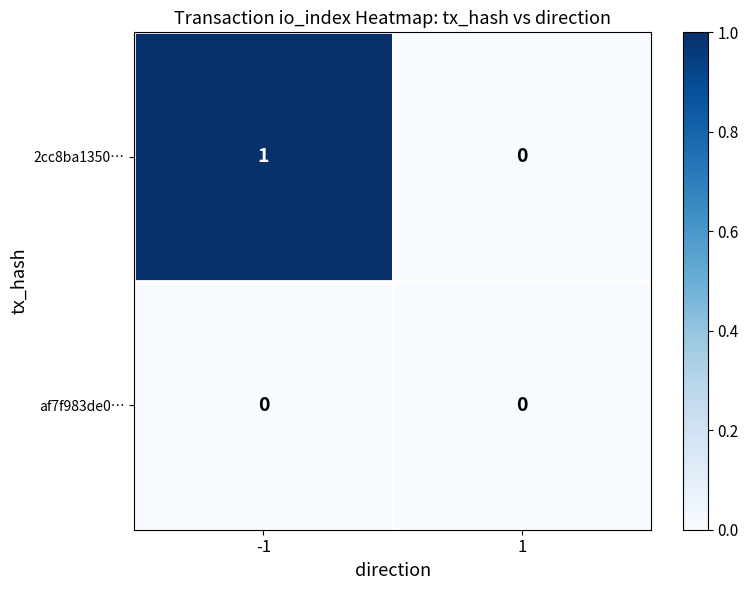

Which series has the largest total across all categories?

2cc8ba1350…